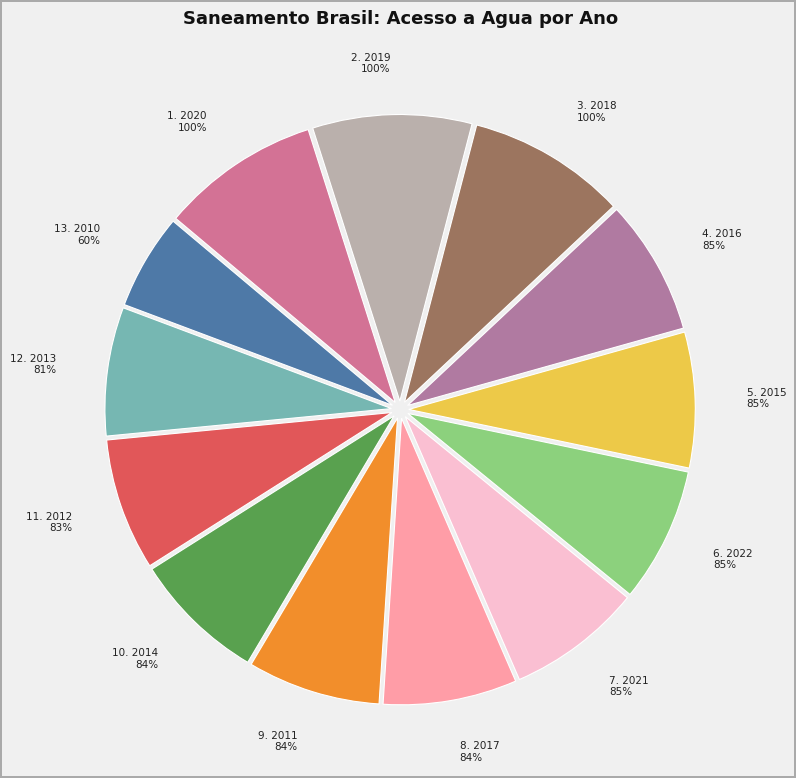

Does 2010 represent more than half of the total?

No